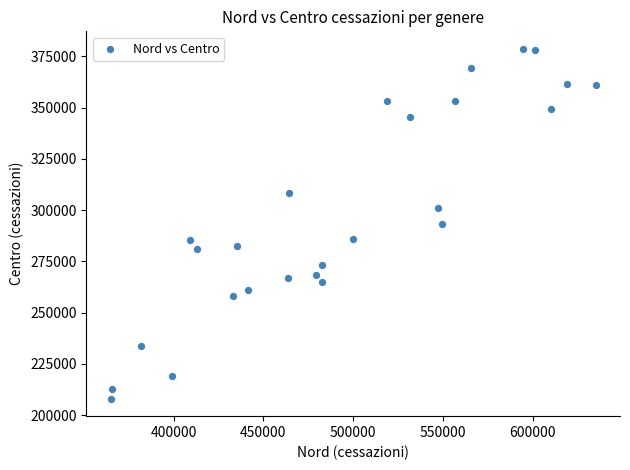

What is the range of Y values (max minus min)?

170701